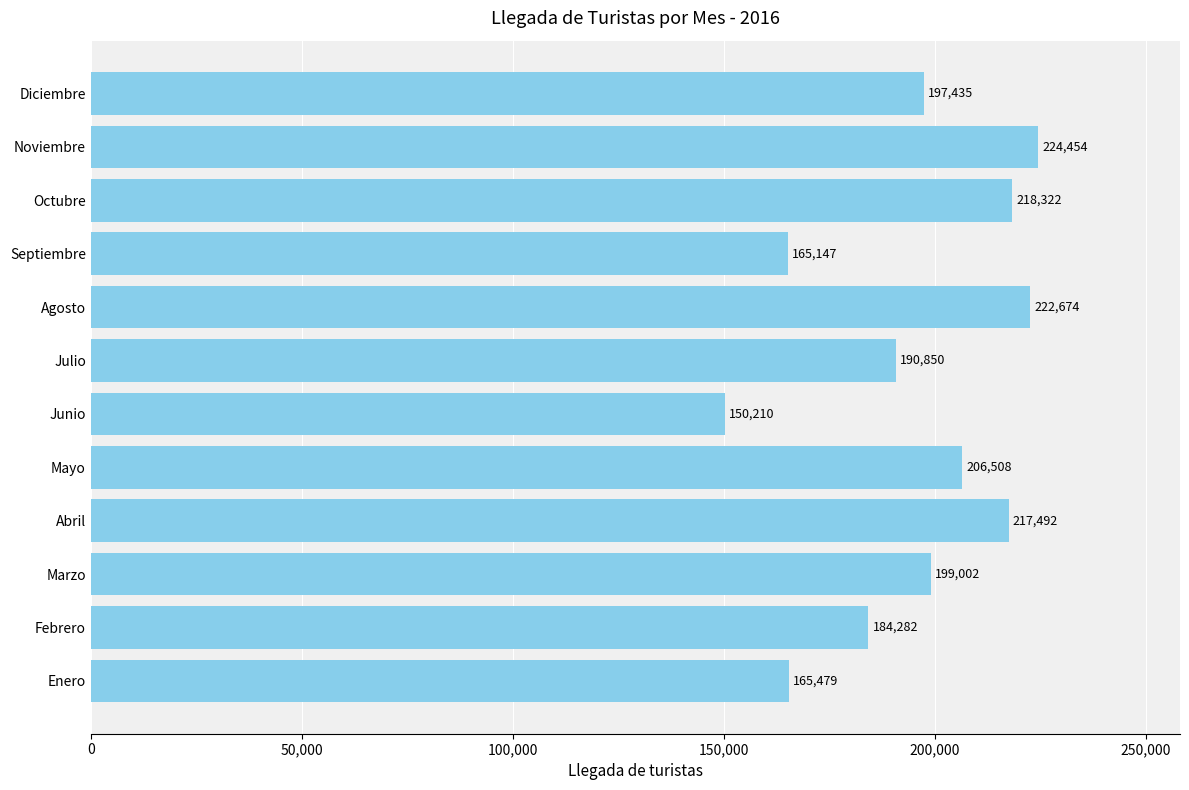

What is the change in value from Febrero to Mayo?

+22226